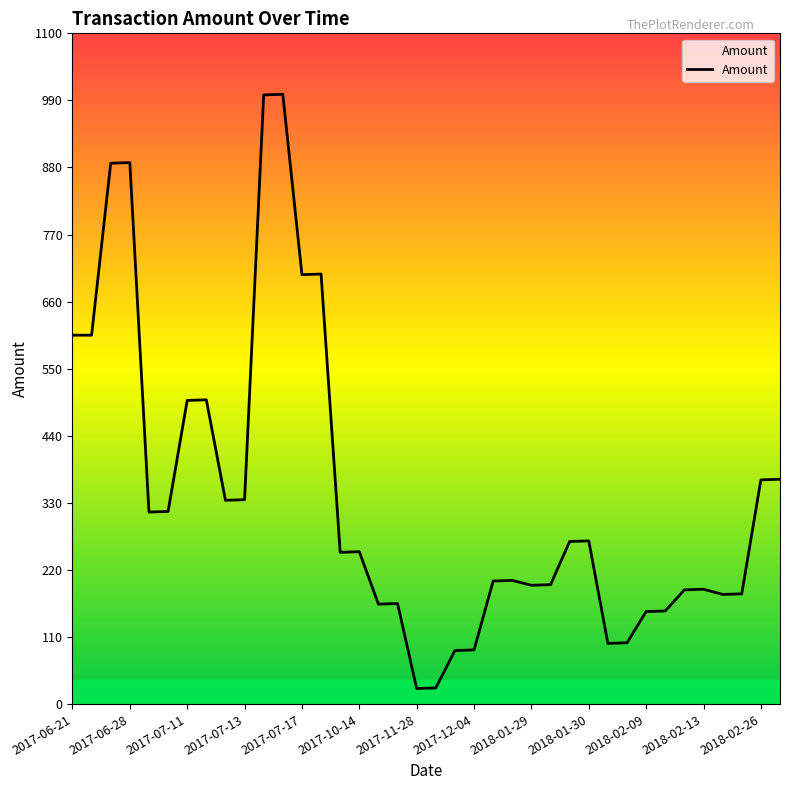

What is the maximum value shown in the chart?

1000.0